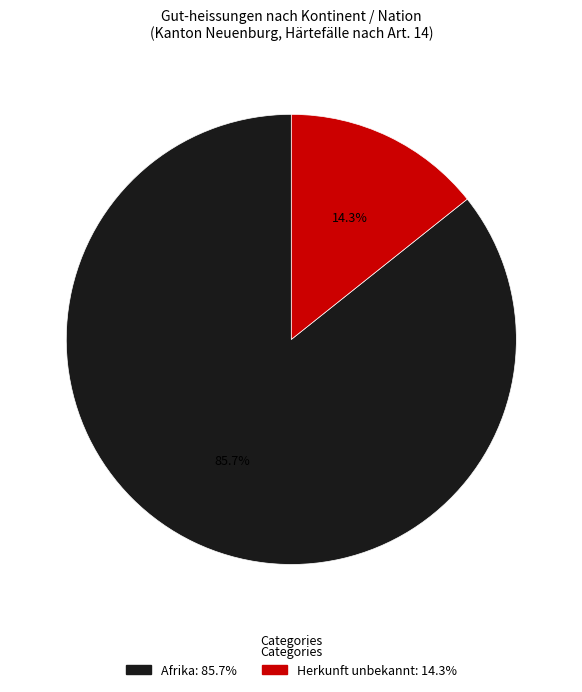

To the nearest percent, what is the difference between the largest and smallest slice percentages?

71%